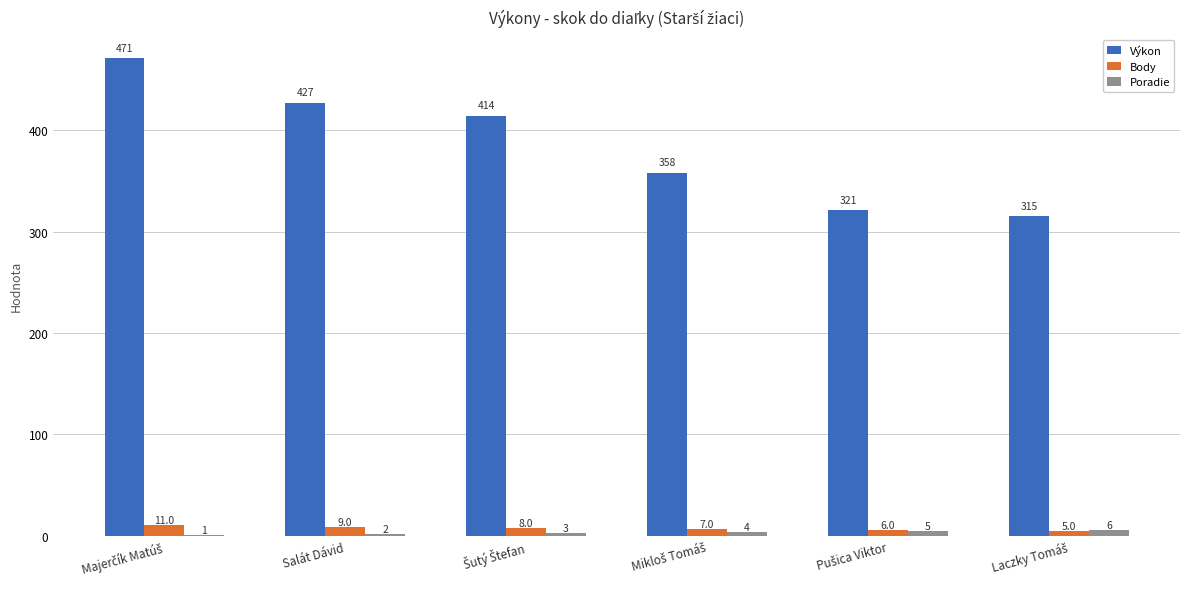

How many Body values are between 6 and 9?

4